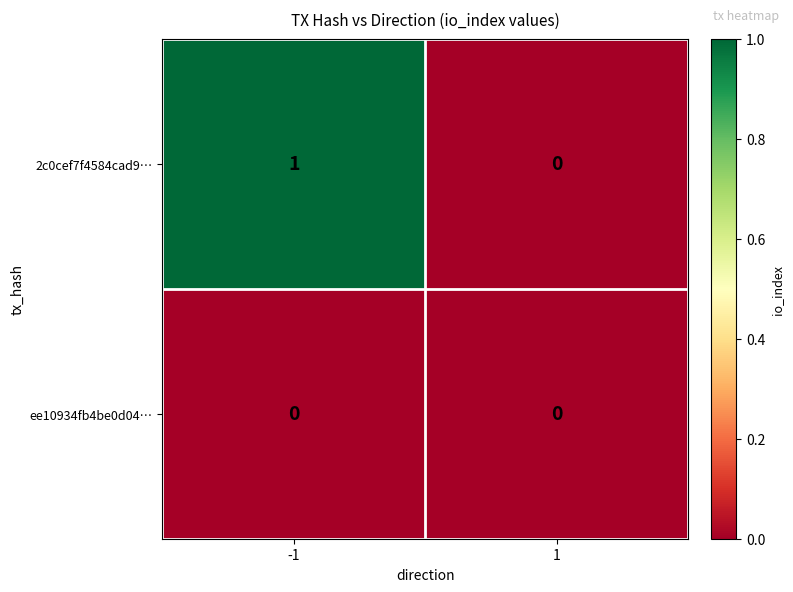

Is it true that 2c0cef7f4584cad9… equals 0 at 1?

True